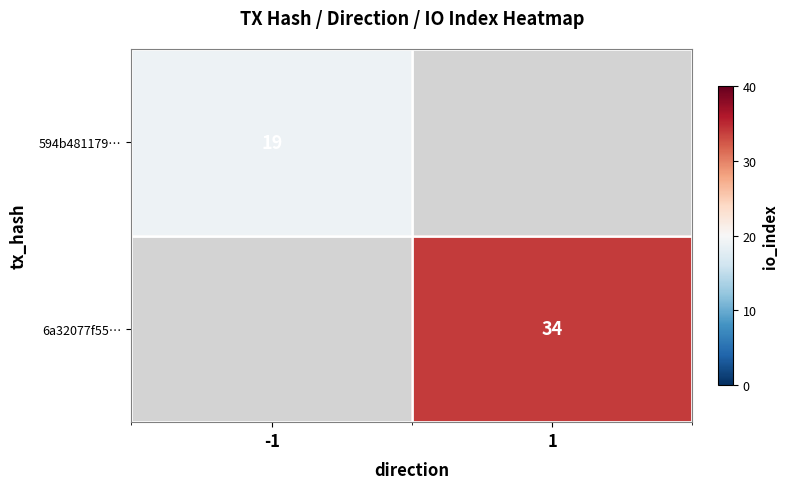

Is it true that 6a32077f55… equals 16.9 at 1?

False